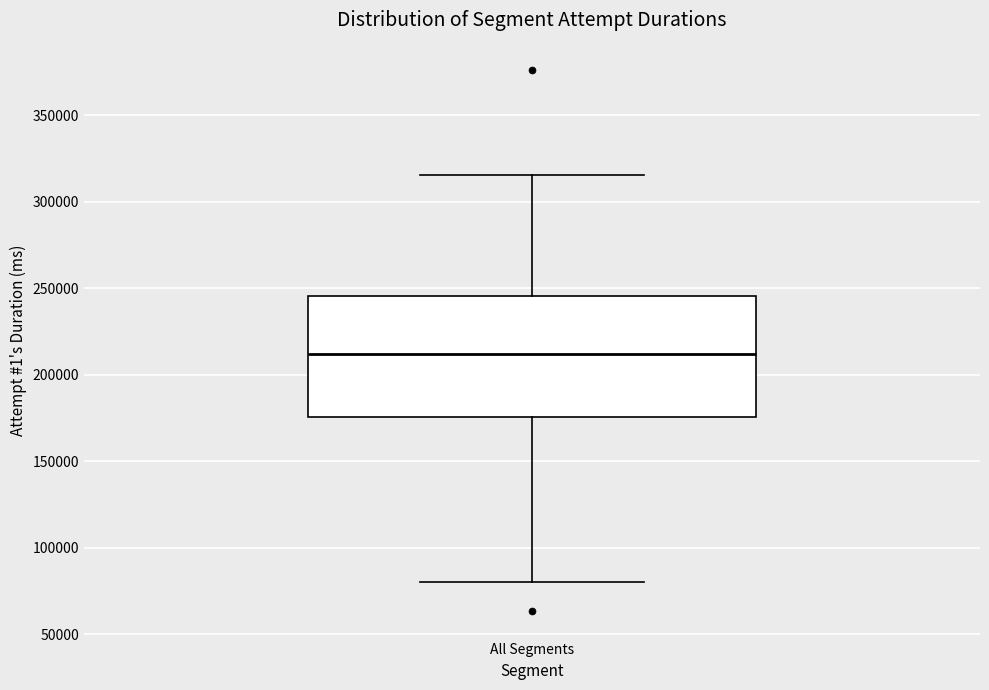

Read this box plot against the y-axis: the position of the median line, the range covered by the box, and the ends of both whiskers. The values are not printed on the chart, so give them approximately, as read against the axis.

median 210000, box 175000 to 245000, whiskers 80000 to 315000